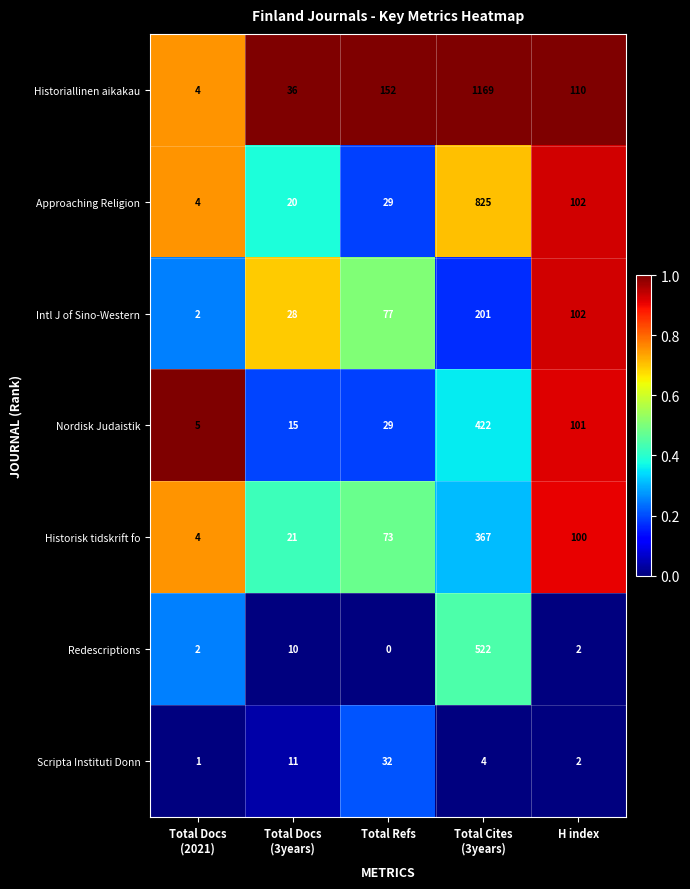

What is the sum of all Nordisk Judaistik values?

572